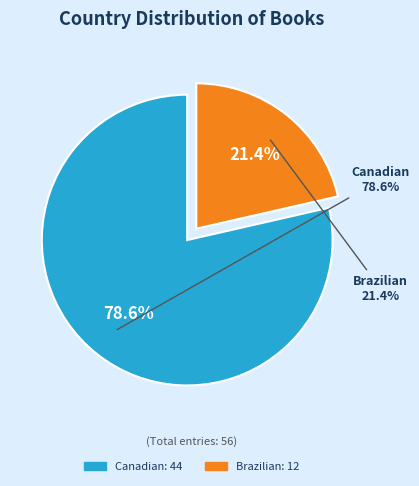

Which category accounts for the majority?

Canadian